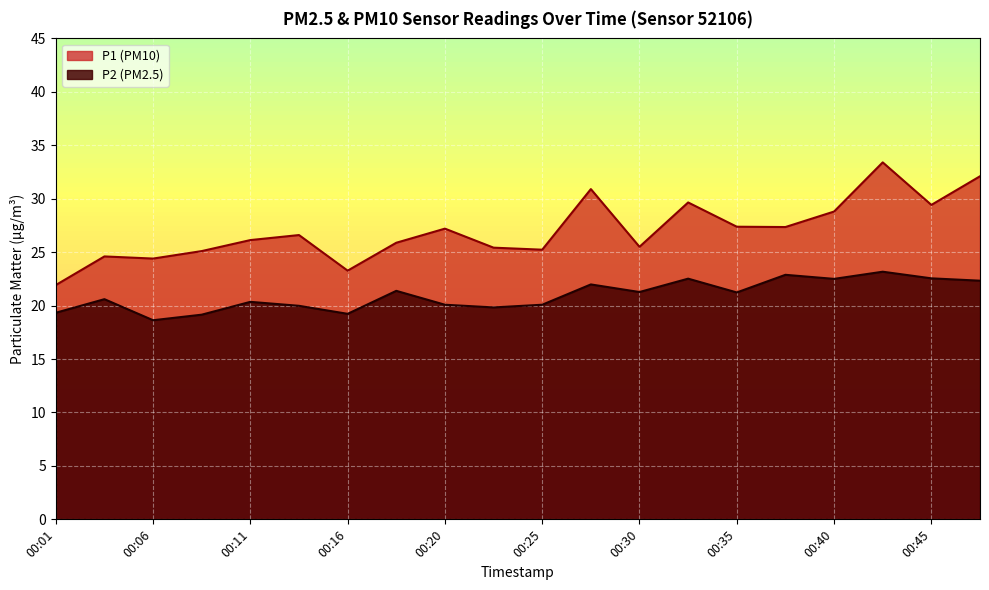

What is the difference between the maximum and minimum values in the P1 series?

11.5